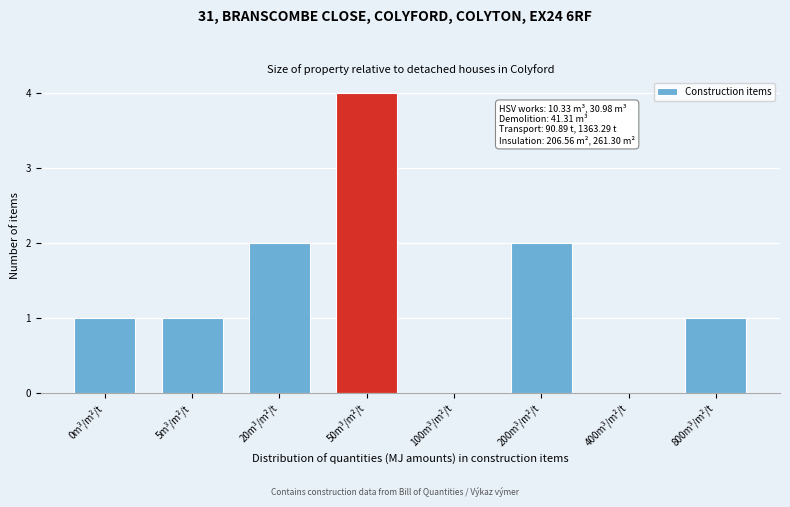

Reading right to left, transcribe all the data shown in this chart.

800m³/m²/t=1	400m³/m²/t=0	200m³/m²/t=2	100m³/m²/t=0	50m³/m²/t=4	20m³/m²/t=2	5m³/m²/t=1	0m³/m²/t=1